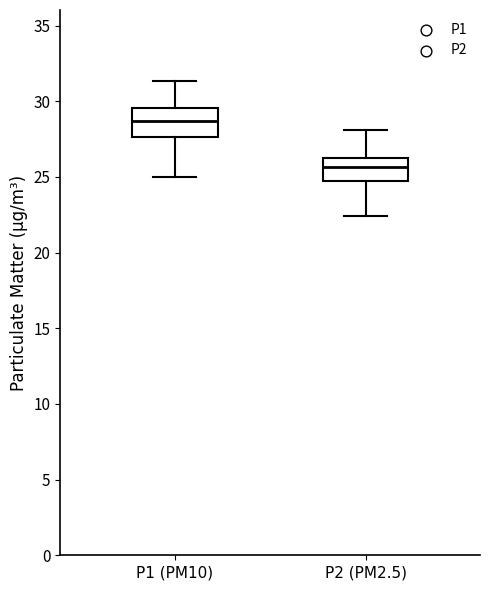

Which box's median line is the lowest?

P2 (PM2.5)